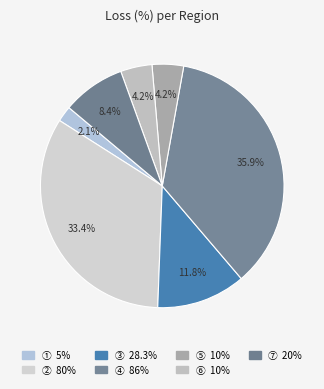

The ③ slice represents 23% of the pie. True or false?

False